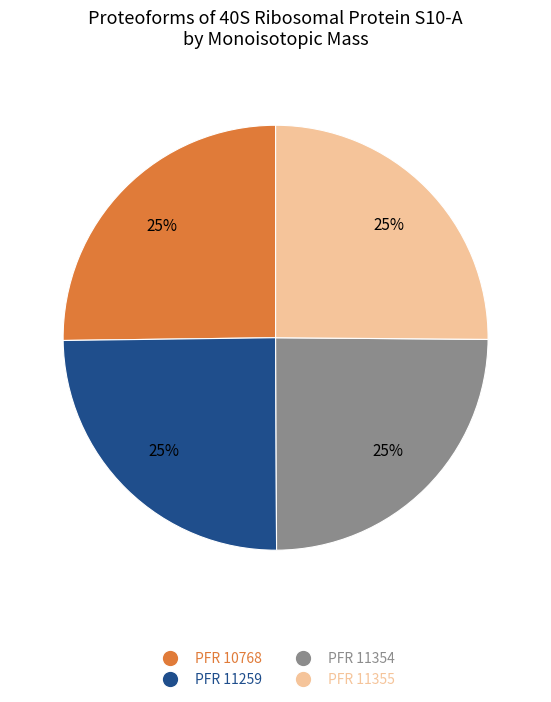

Does any single category account for the majority?

No